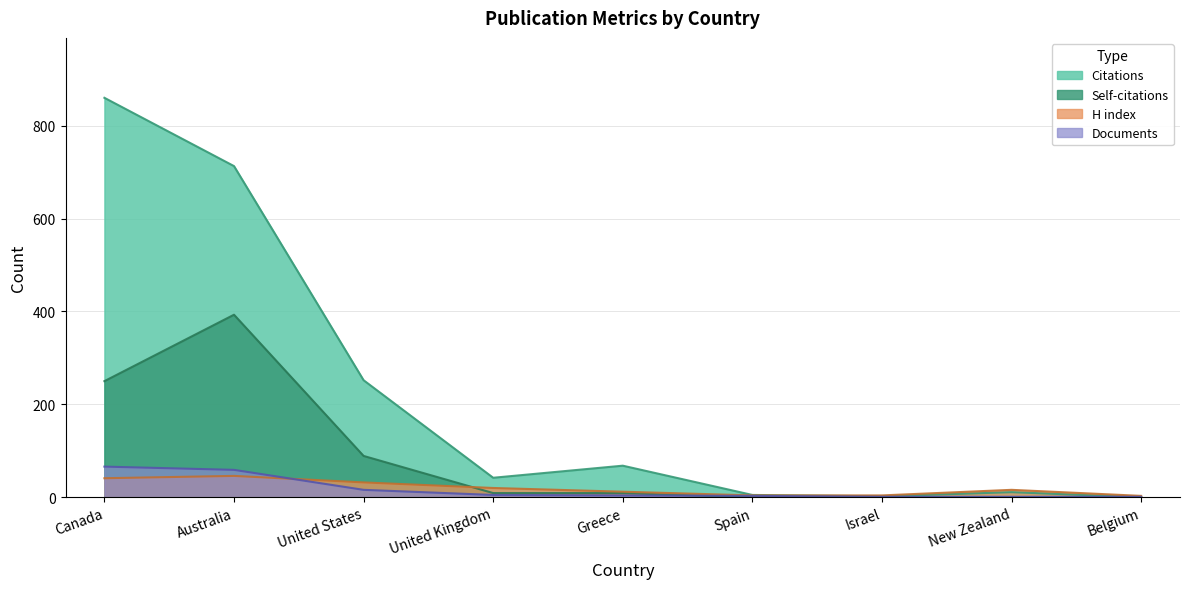

Which series has the widest spread of values?

Citations